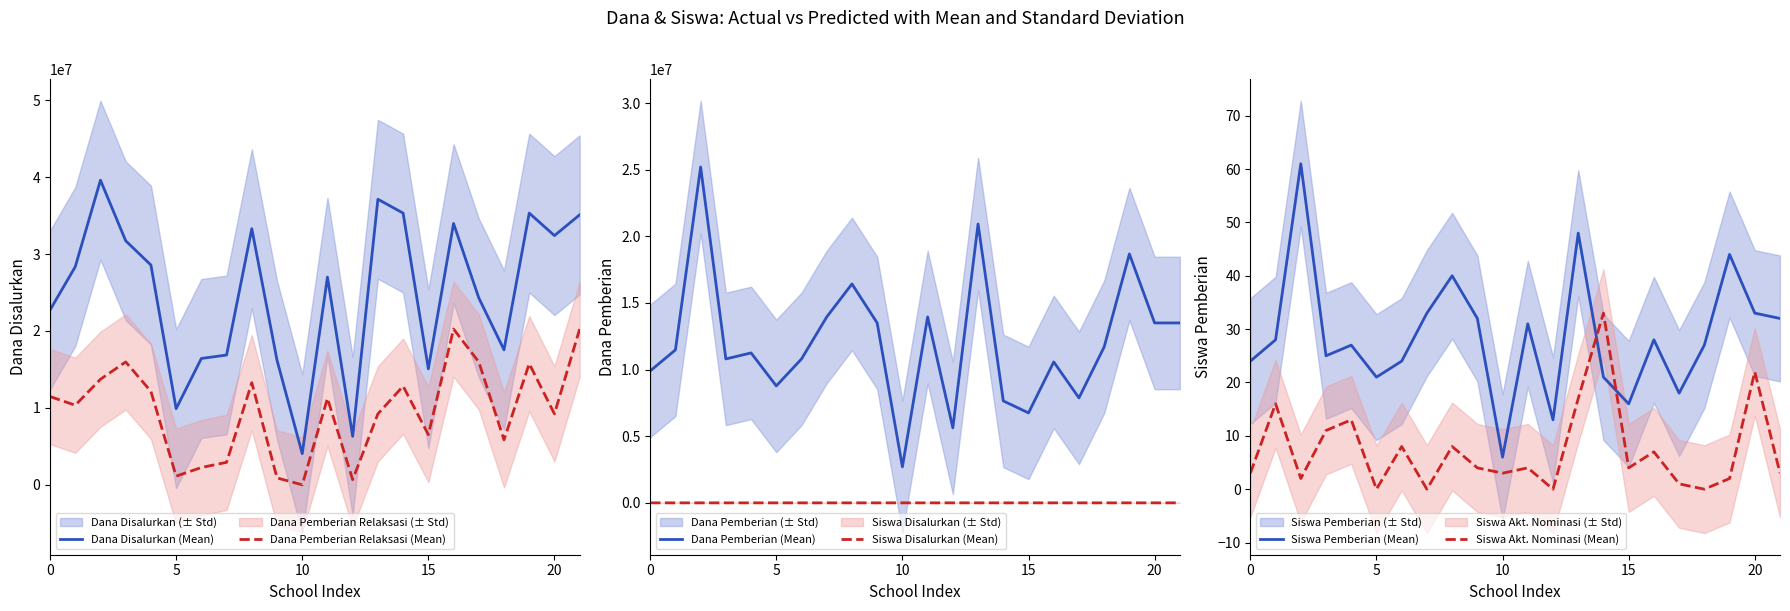

Between 14 and 21, which series saw the biggest shift?

Dana Pemberian Relaksasi (Mean)